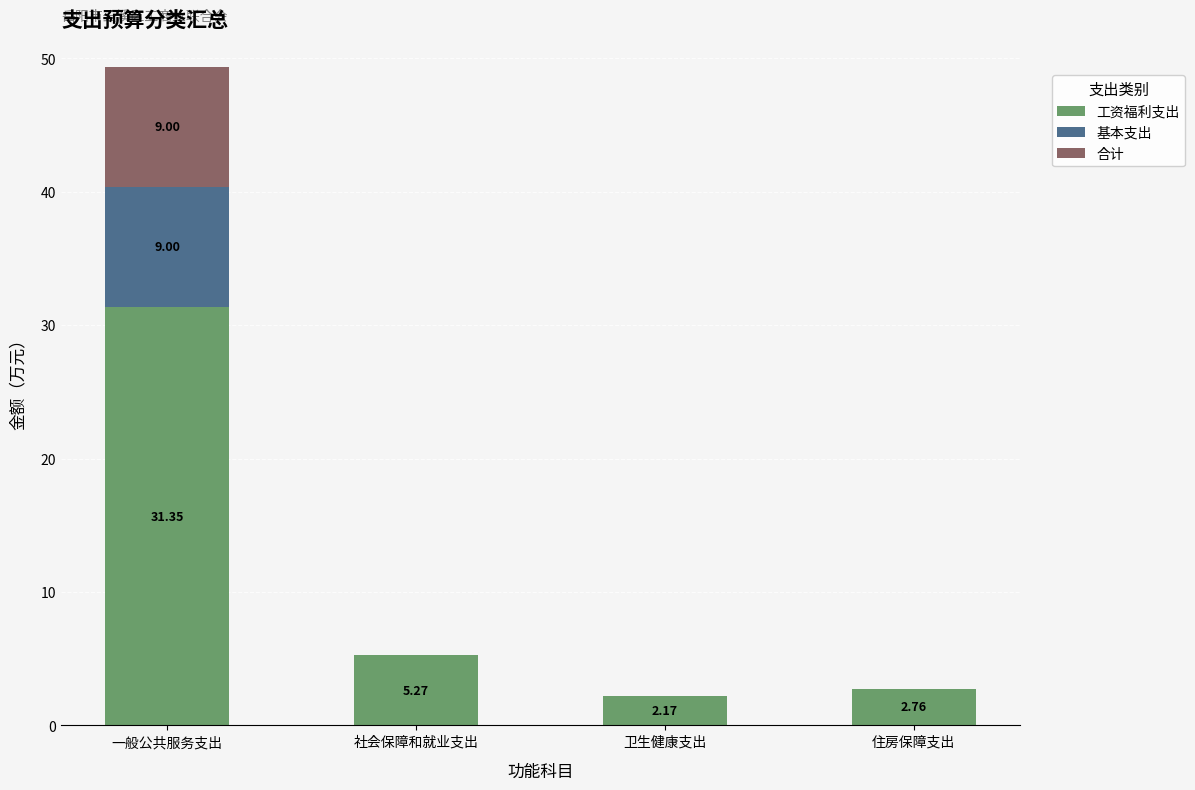

What is the sum of the 工资福利支出 values at 一般公共服务支出 and 卫生健康支出?

33.5